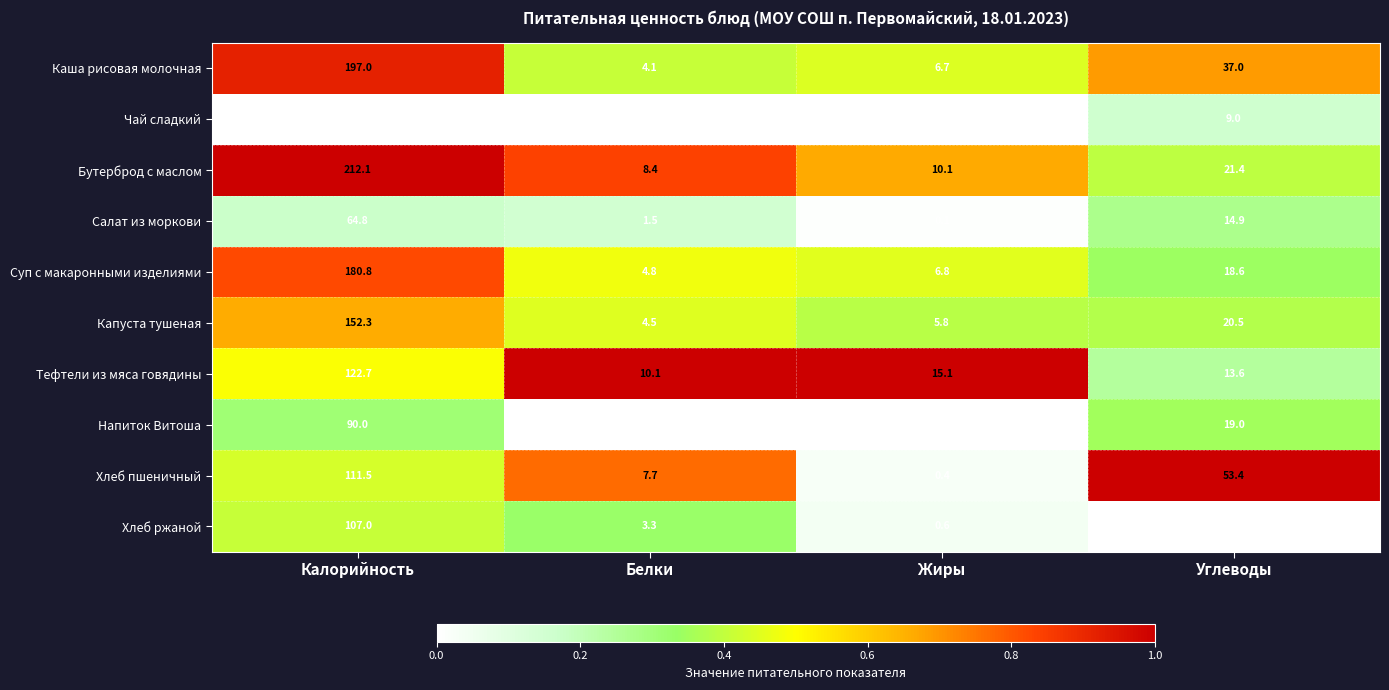

At which label does Бутерброд с маслом reach its peak?

Калорийность